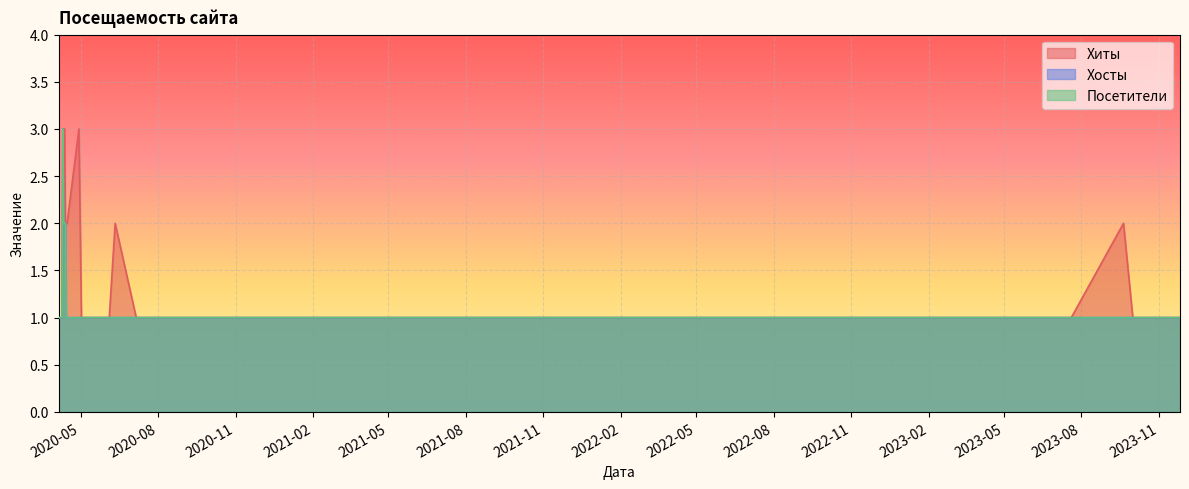

What are all the series names shown in the legend?

Хиты, Хосты, Посетители